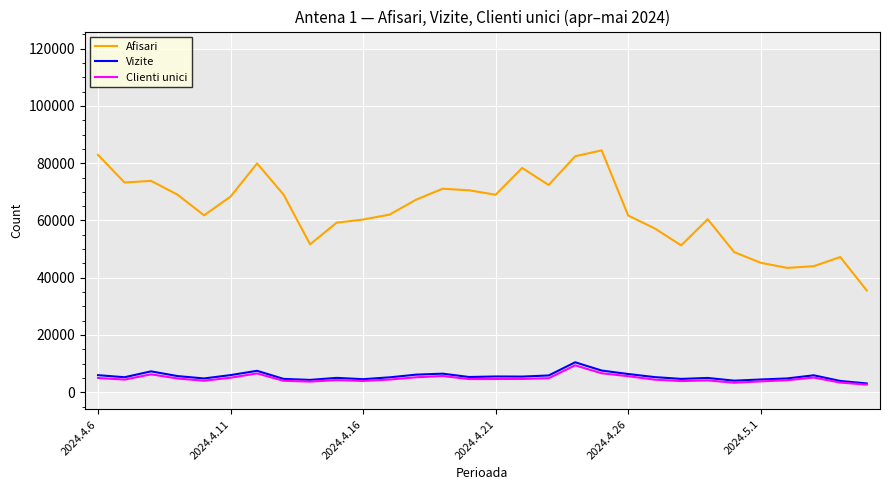

True or false: Afisari and Clienti unici intersect in this chart.

False